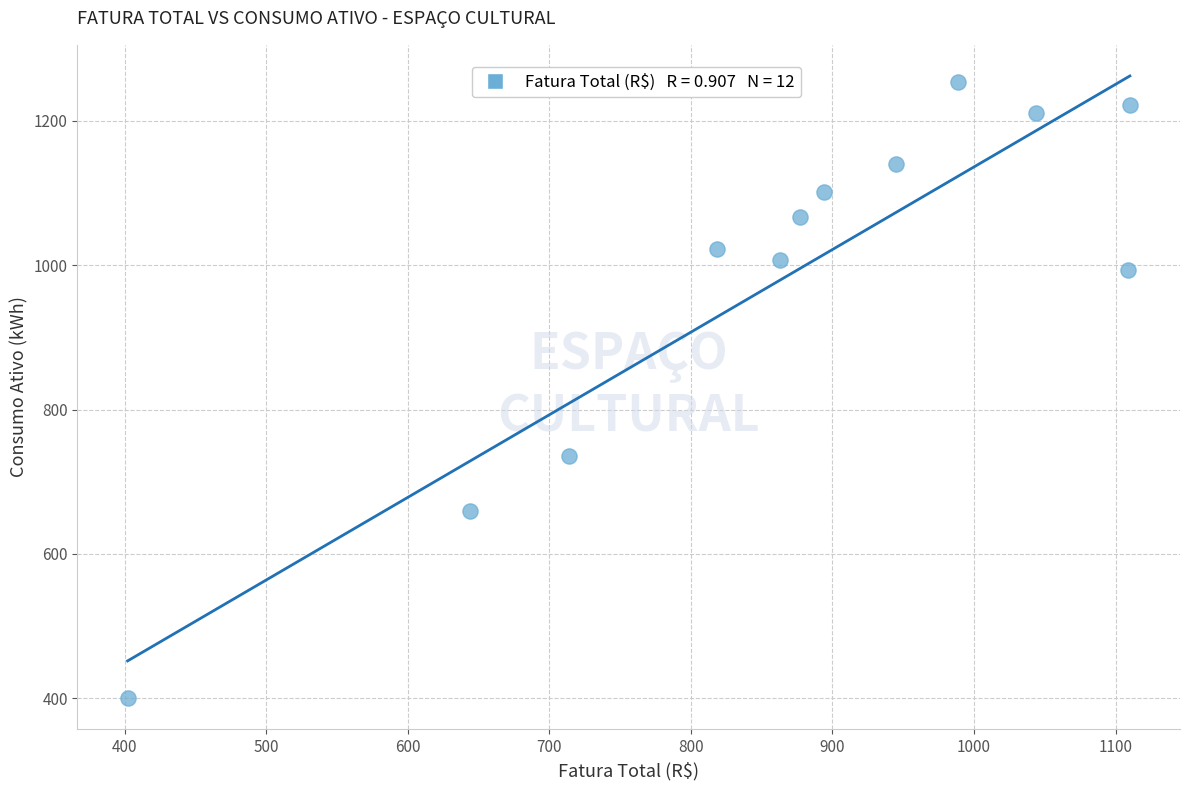

What is the range of Y values (max minus min)?

854